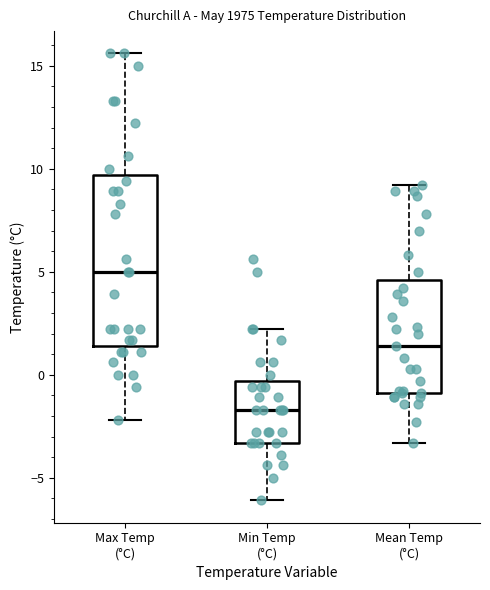

Comparing the boxes themselves (not the whiskers), which one is the tallest?

Max Temp (°C)